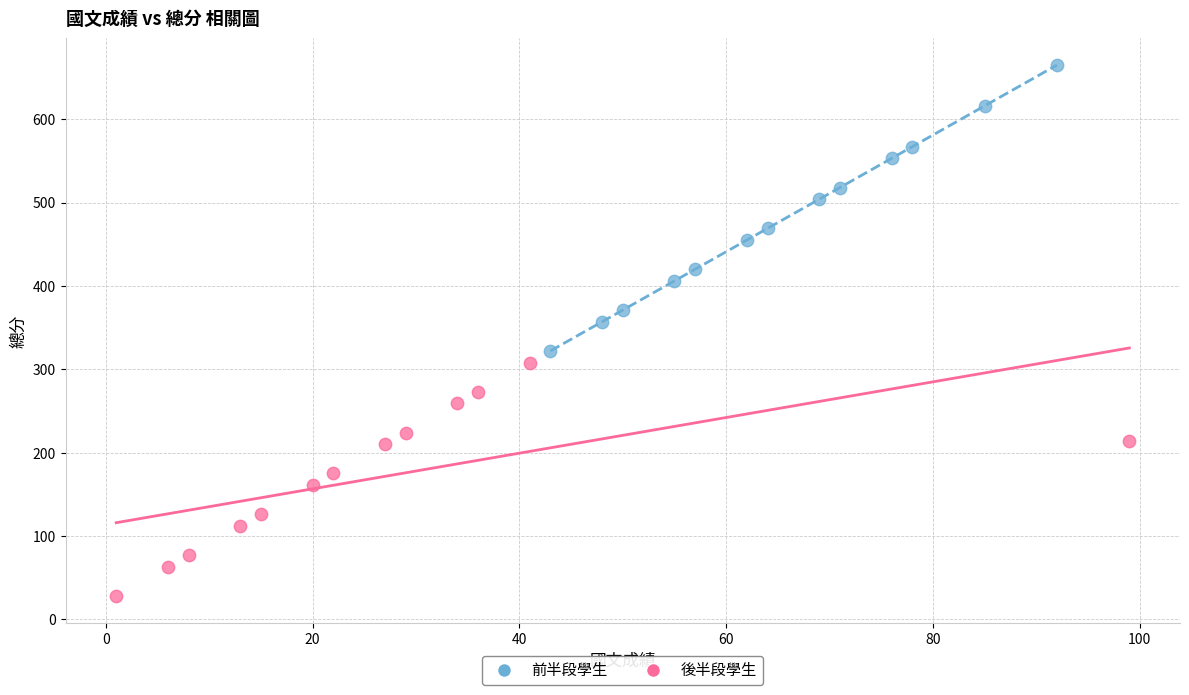

Which series contains the lowest Y value?

後半段學生